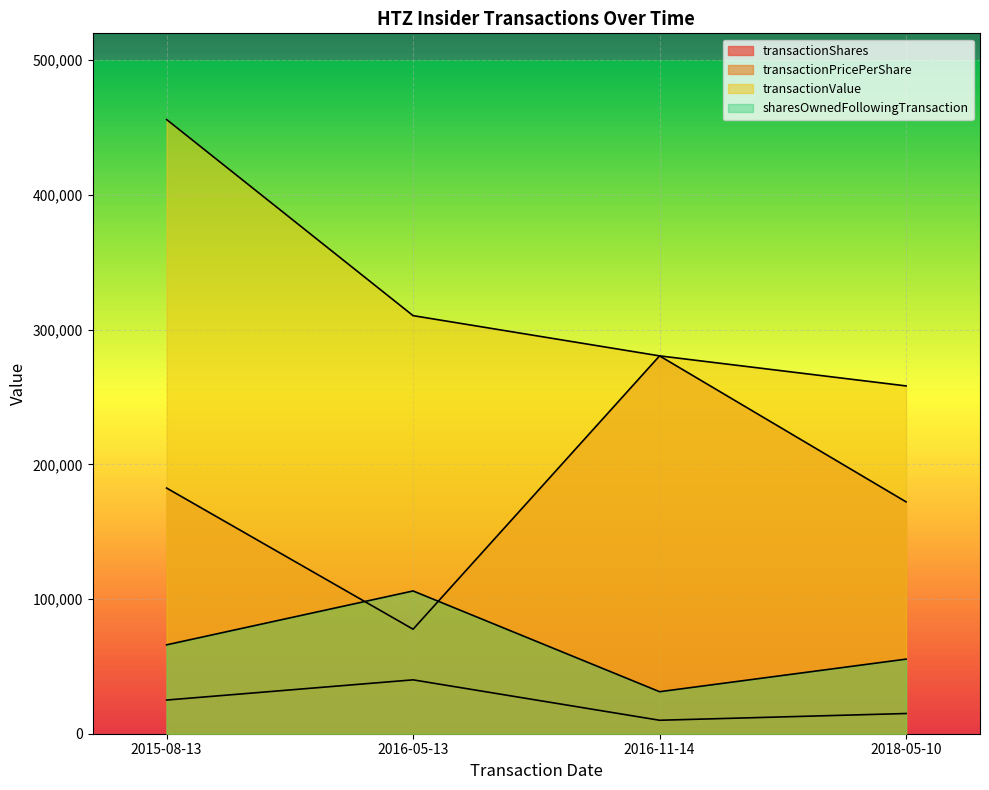

True or false: transactionShares and transactionValue intersect in this chart.

False